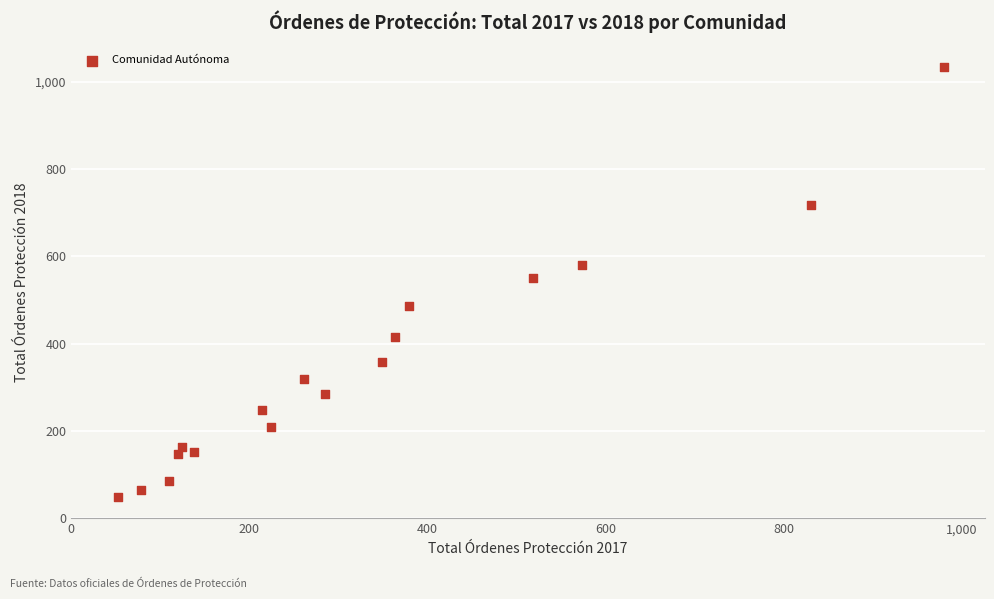

What is the range of X values (max minus min)?

927